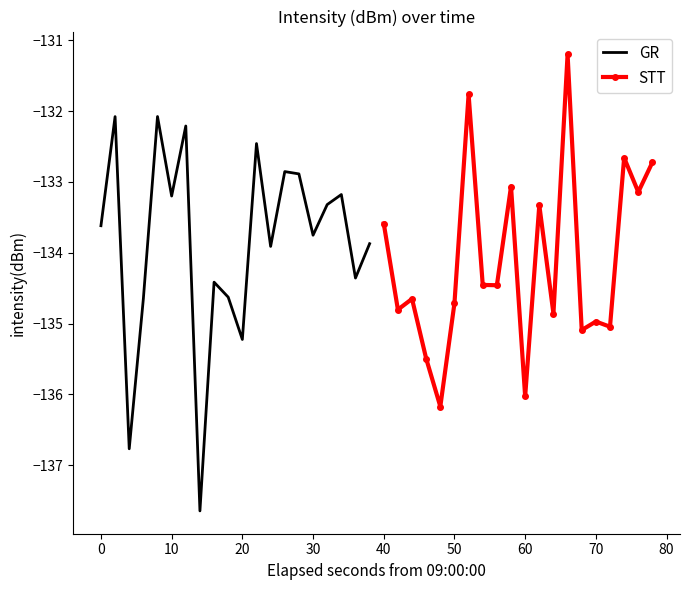

How many interior local valleys does the GR series have?

7